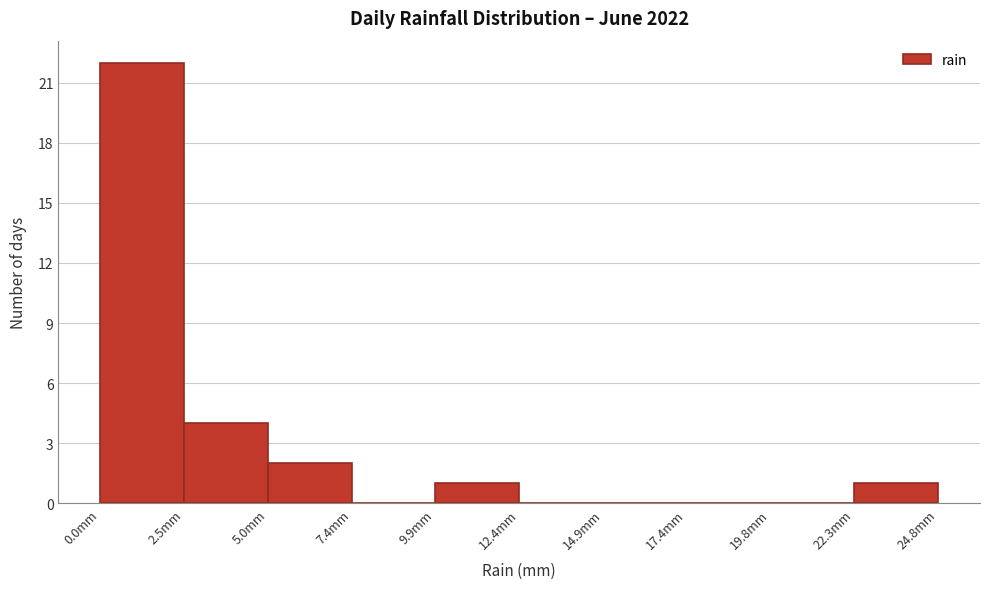

What is the height of the bar covering 0.0 to 2.5 on the x-axis? Neither the bar edges nor the heights are printed on the chart, so give them approximately, as read against the axes.

22